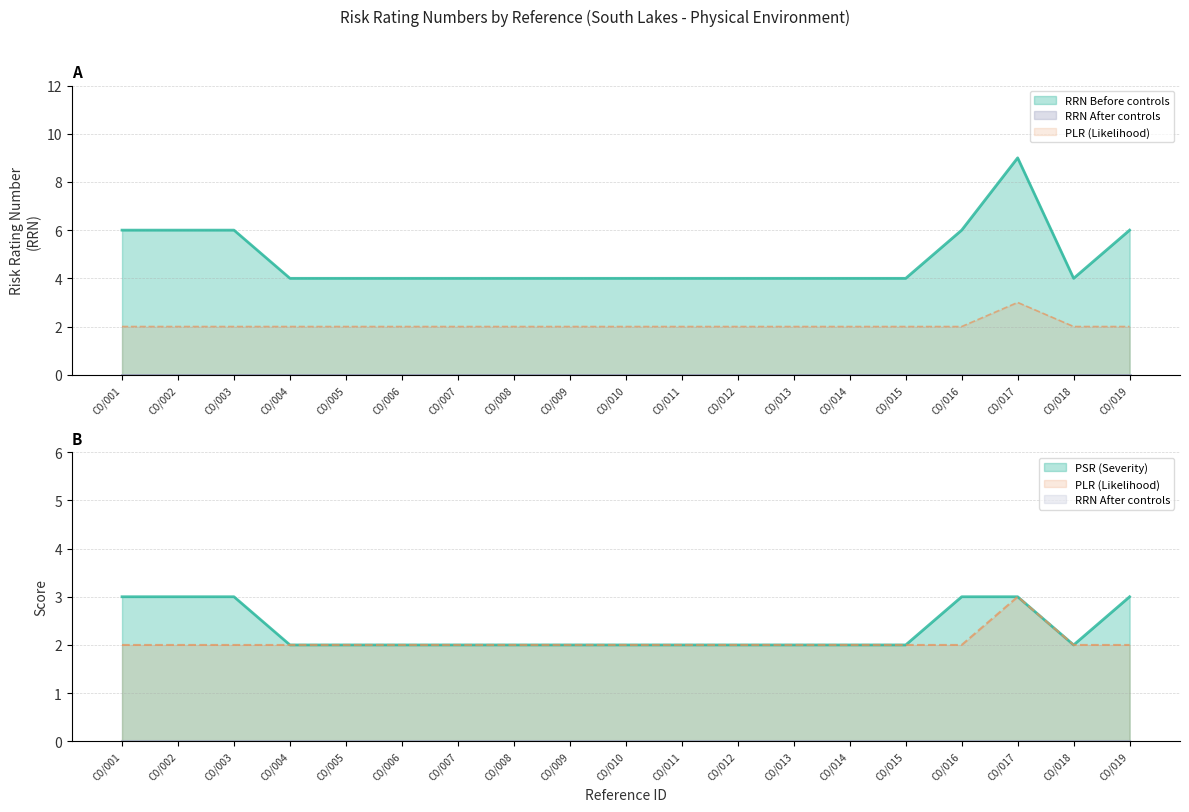

Reading left to right, transcribe all the data shown in this chart.

C0/001=6	C0/002=6	C0/003=6	C0/004=4	C0/005=4	C0/006=4	C0/007=4	C0/008=4	C0/009=4	C0/010=4	C0/011=4	C0/012=4	C0/013=4	C0/014=4	C0/015=4	C0/016=6	C0/017=9	C0/018=4	C0/019=6